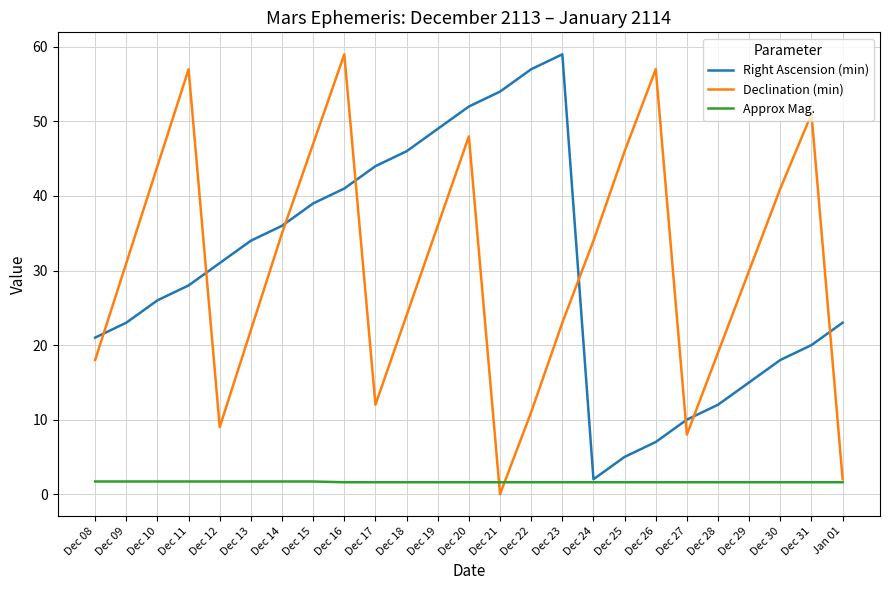

What is the maximum value for Approx Mag.?

1.7